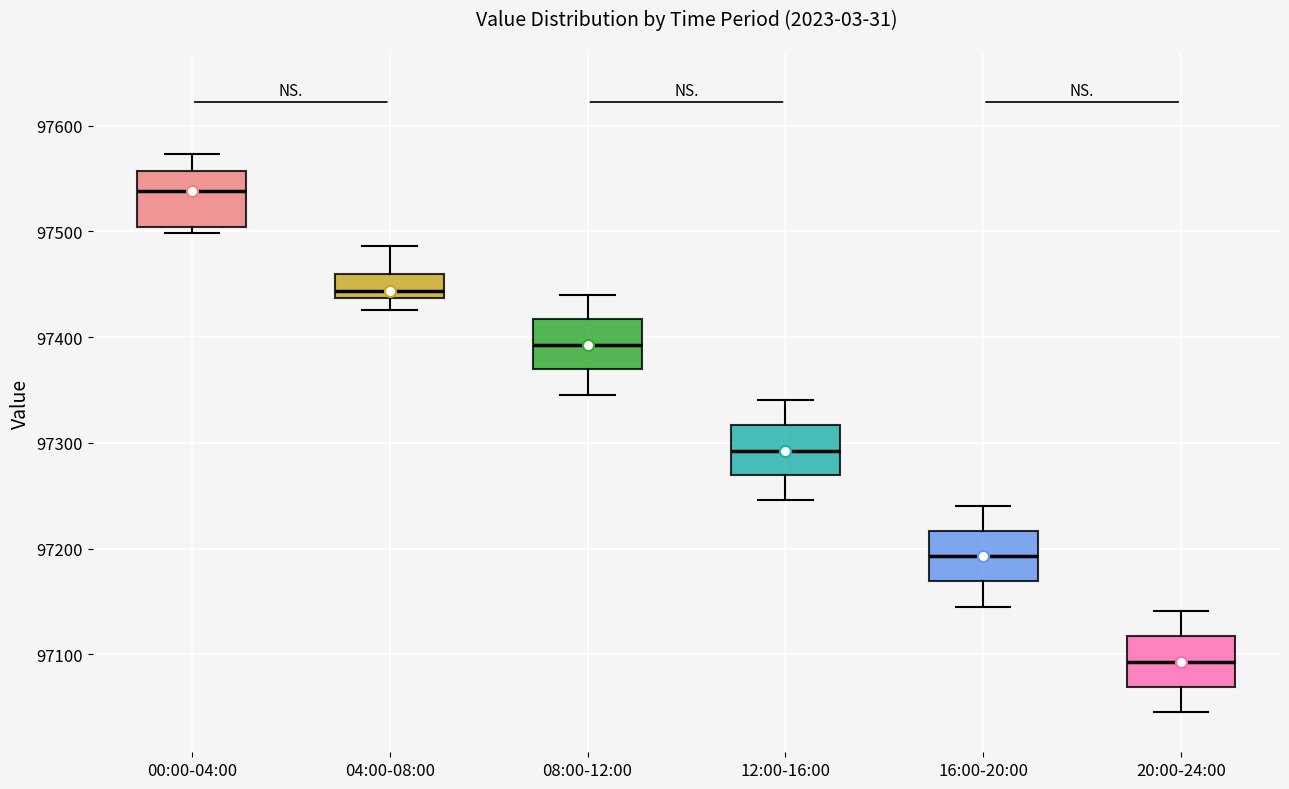

Which box's median line is the highest?

00:00-04:00